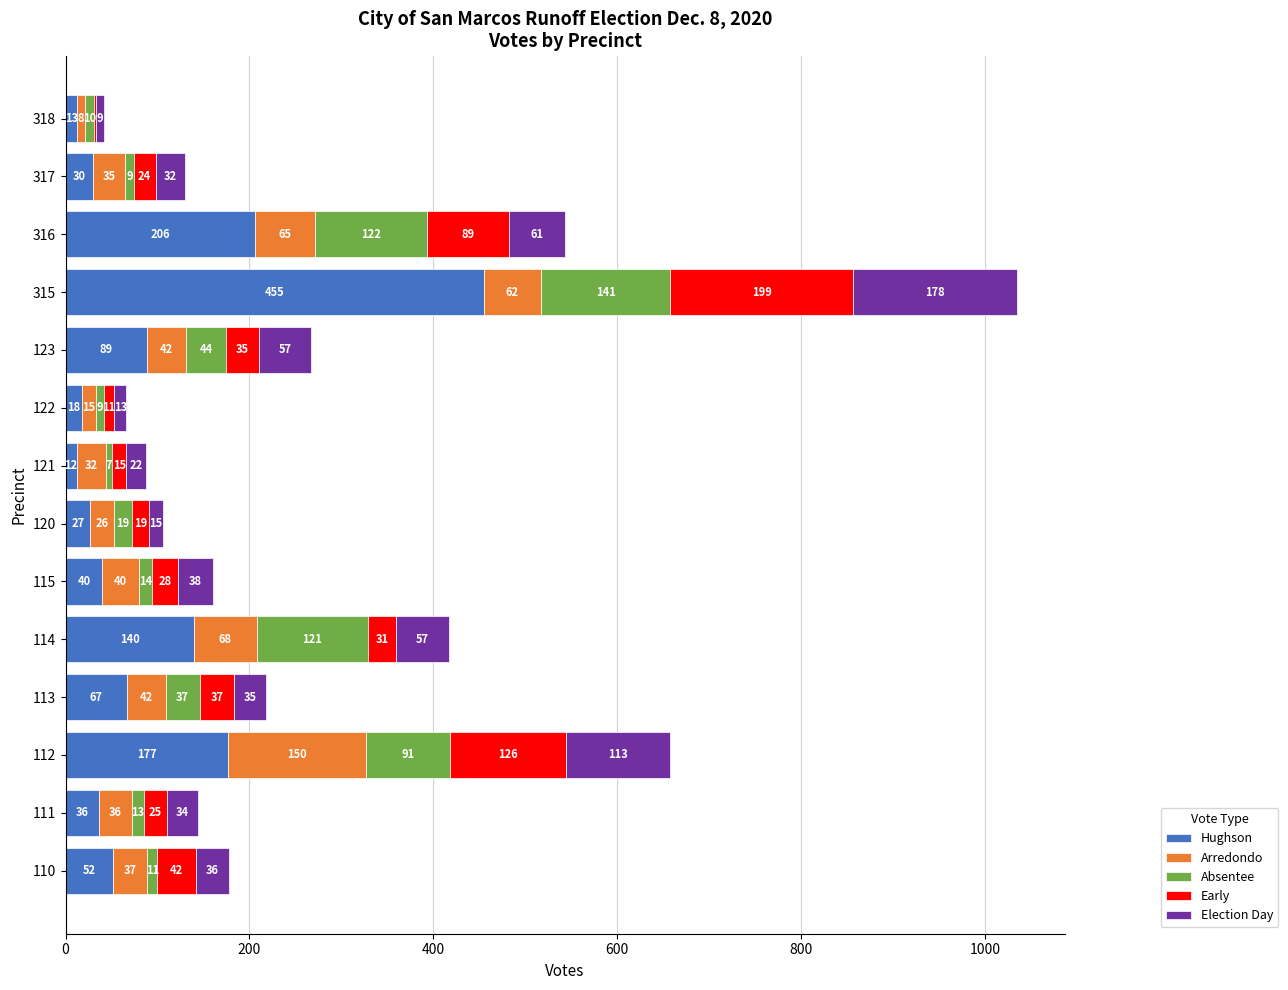

What is the sum of all Hughson values?

1362